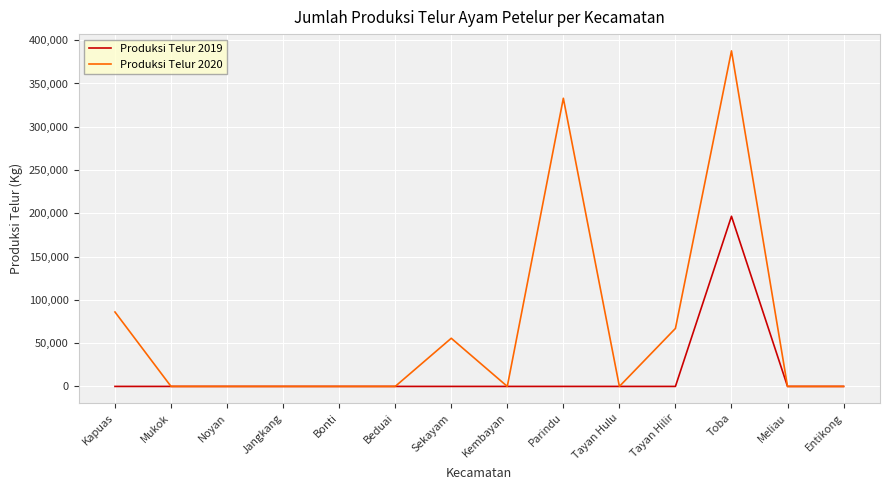

Which series has the widest spread of values?

Produksi Telur 2020